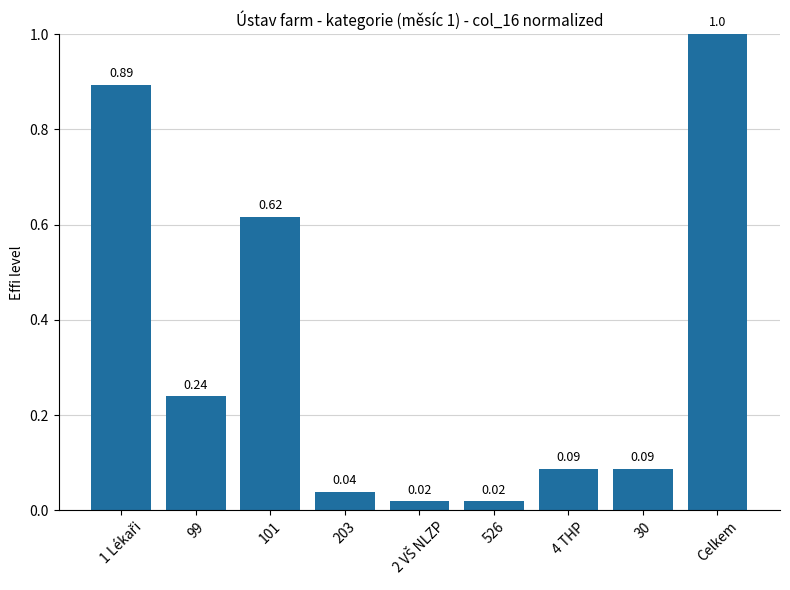

What is the sum of all values?

3.0